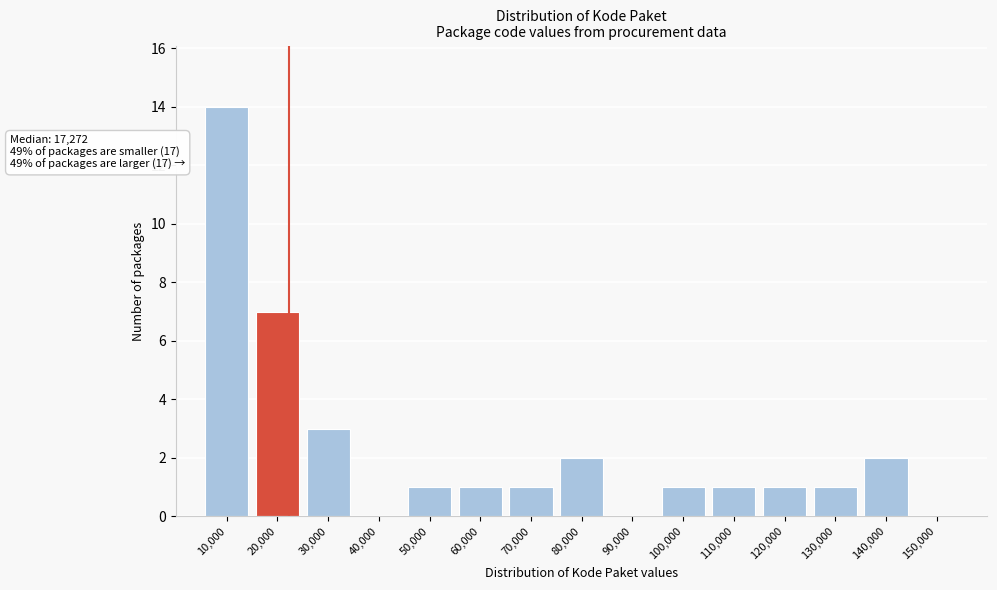

Reading right to left, what are all the values shown in this chart?

150,000=0	140,000=2	130,000=1	120,000=1	110,000=1	100,000=1	90,000=0	80,000=2	70,000=1	60,000=1	50,000=1	40,000=0	30,000=3	20,000=7	10,000=14